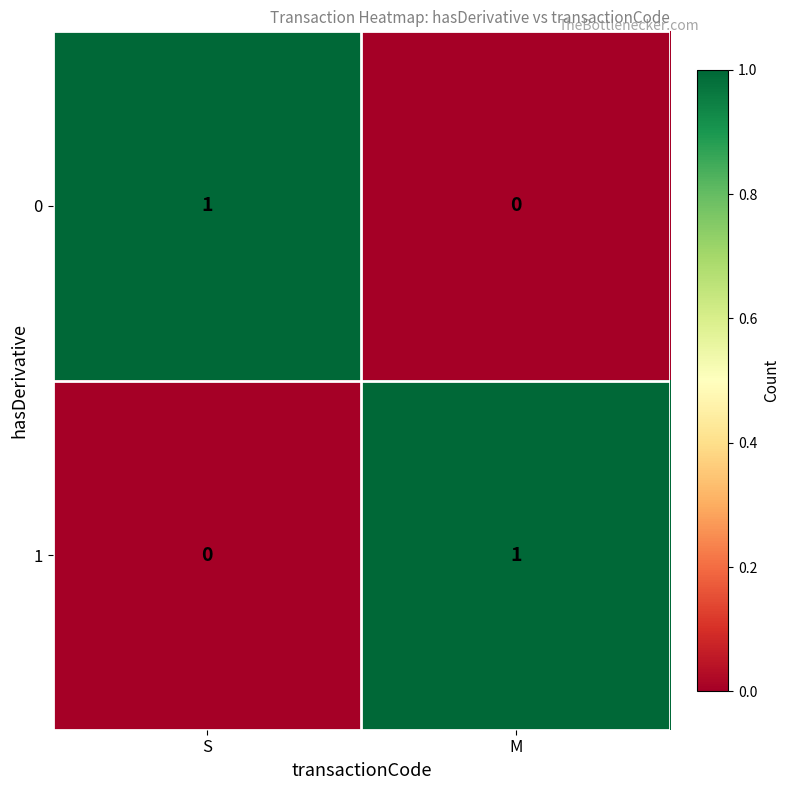

What is the maximum value shown in the chart?

1